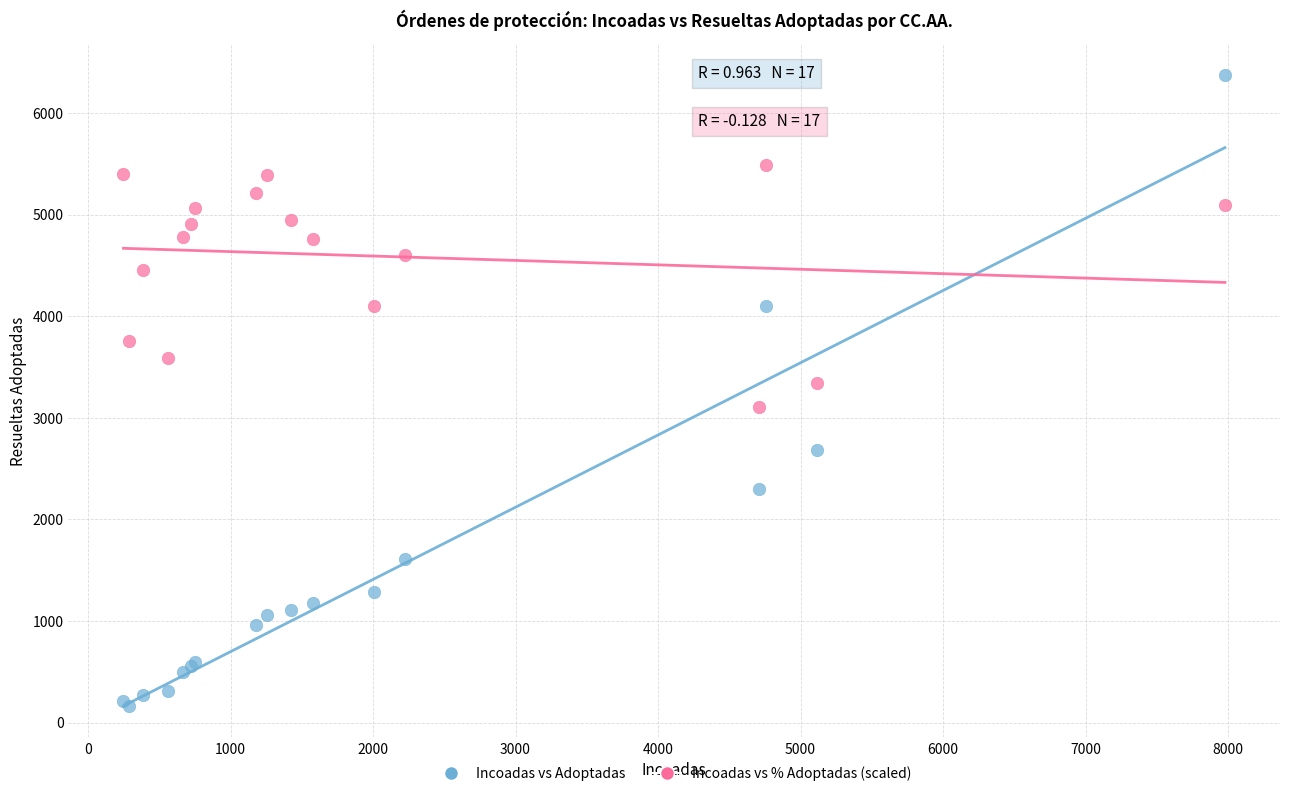

Which series reaches the maximum Y coordinate?

Incoadas vs Adoptadas